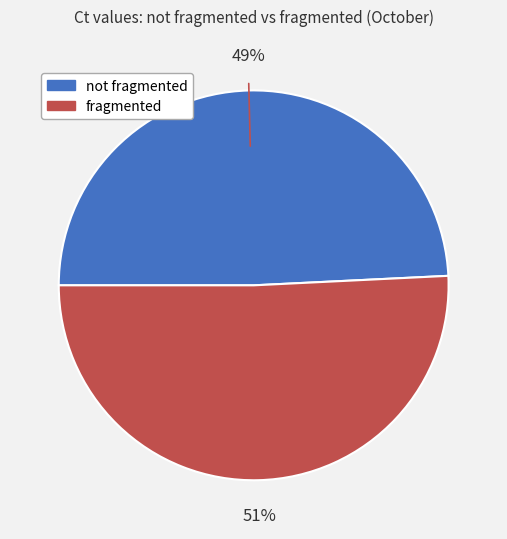

Which has a higher value, fragmented or not fragmented?

fragmented